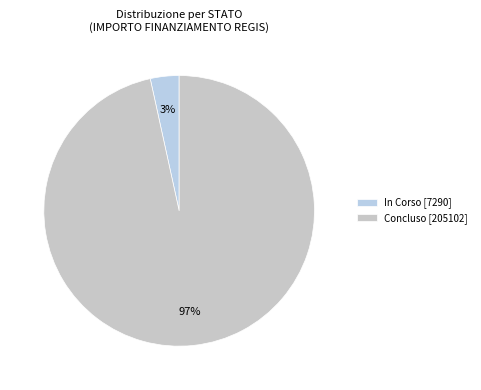

How many slices are in this pie chart?

2